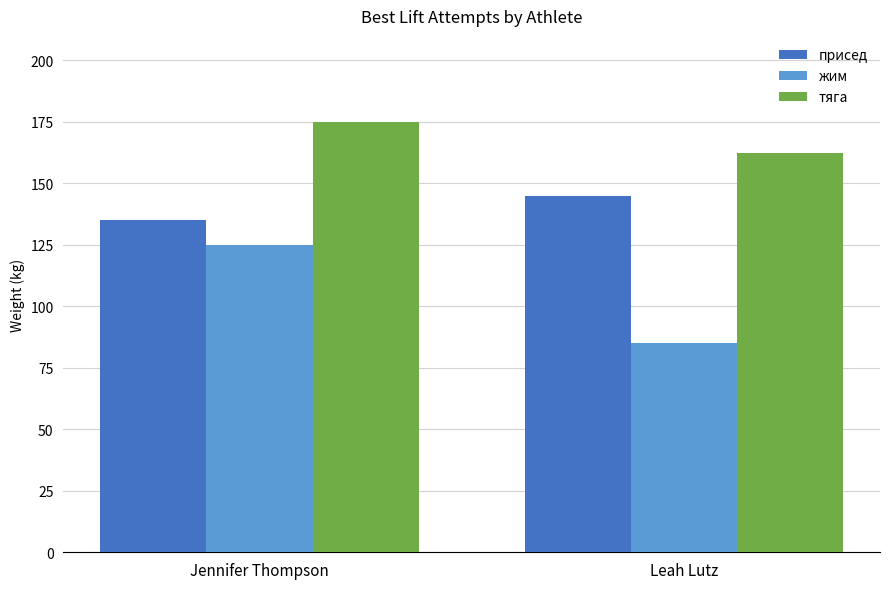

Which series changed the most between Jennifer Thompson and Leah Lutz?

жим